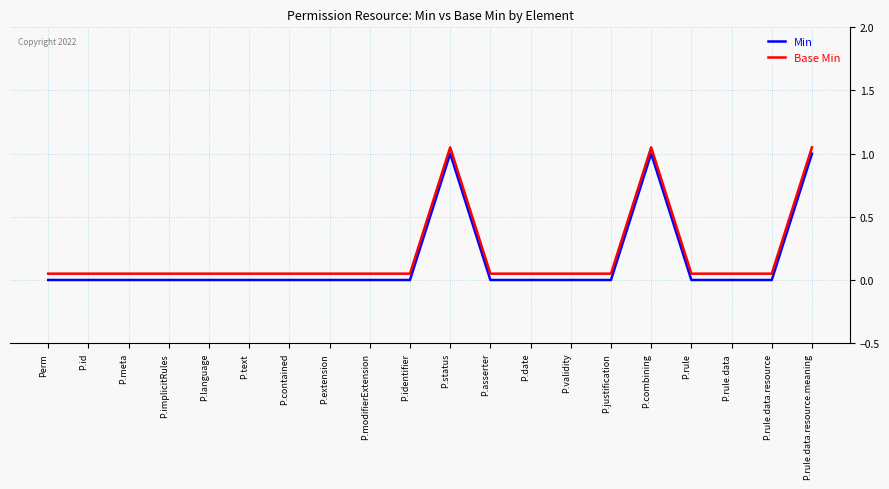

The value of Min at P.identifier is 0.0. True or false?

True